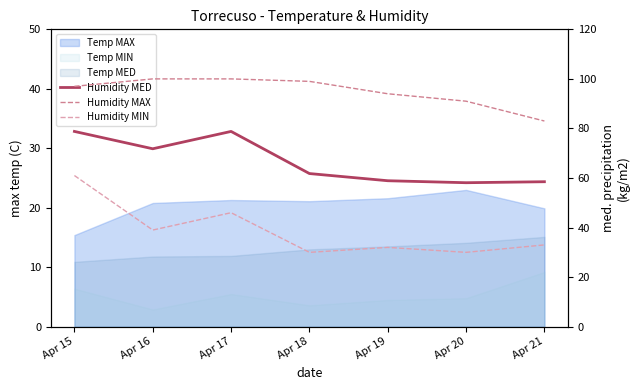

What is the sum of all Humidity MIN values?

271.0